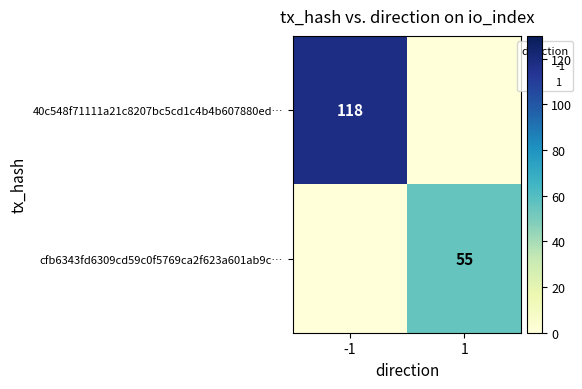

How many data points in cfb6343fd6309cd59c0f5769ca2f623a601ab9c… are less than 55?

1